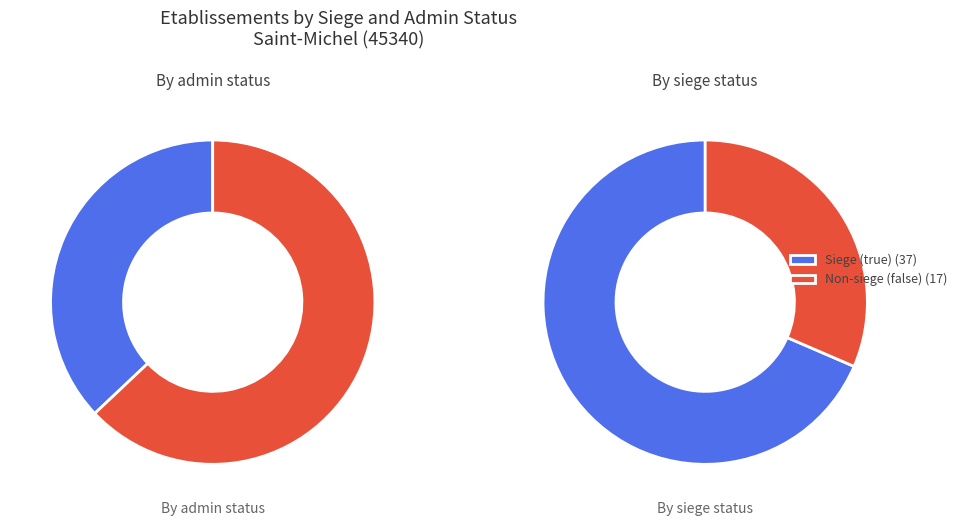

How many segments does this pie chart have?

2